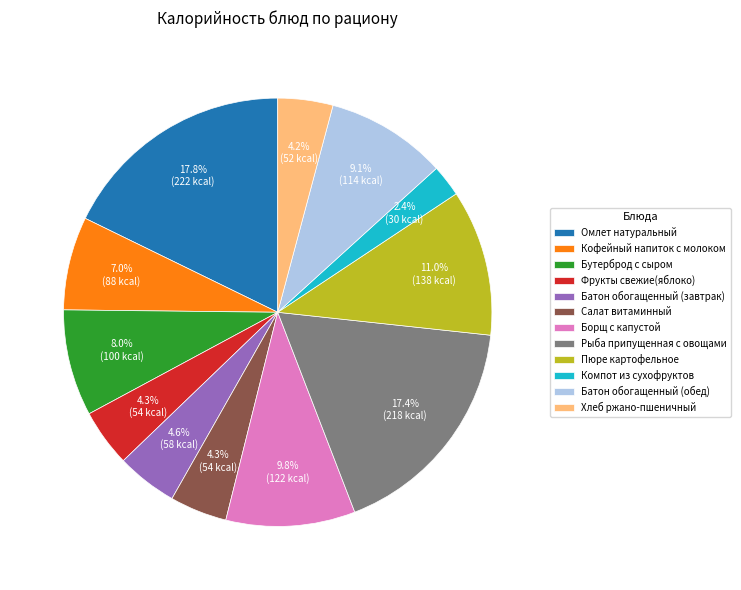

True or false: Омлет натуральный accounts for 18% of the total.

True